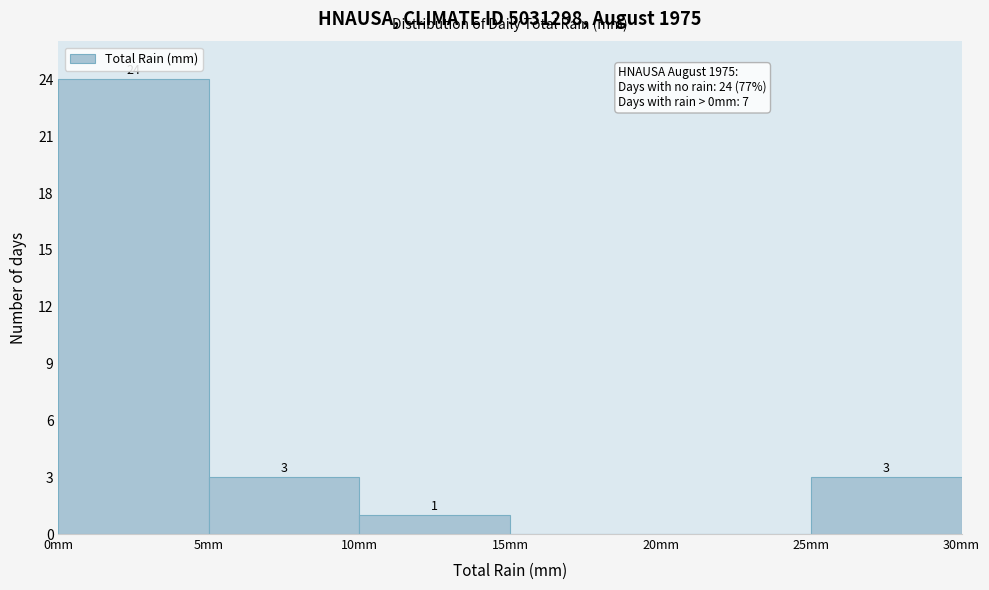

Over which range of the x-axis is the bar tallest?

0 to 5